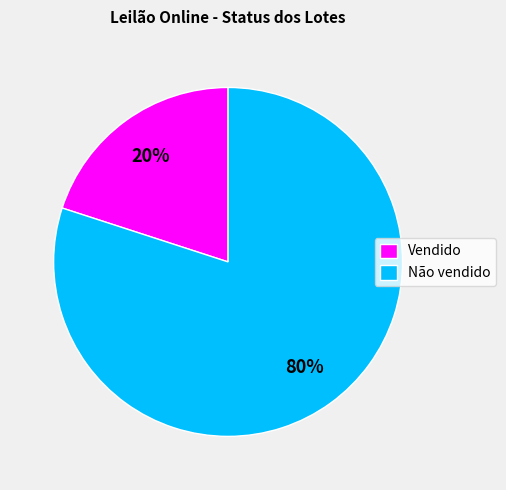

Does Vendido account for over 50% of the chart?

No